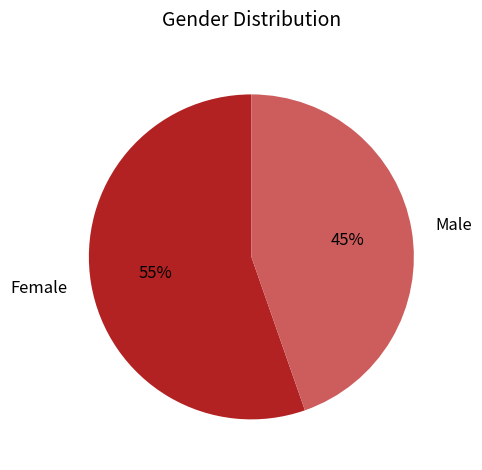

Approximately how many times larger is the value at Female compared to Male?

1.2